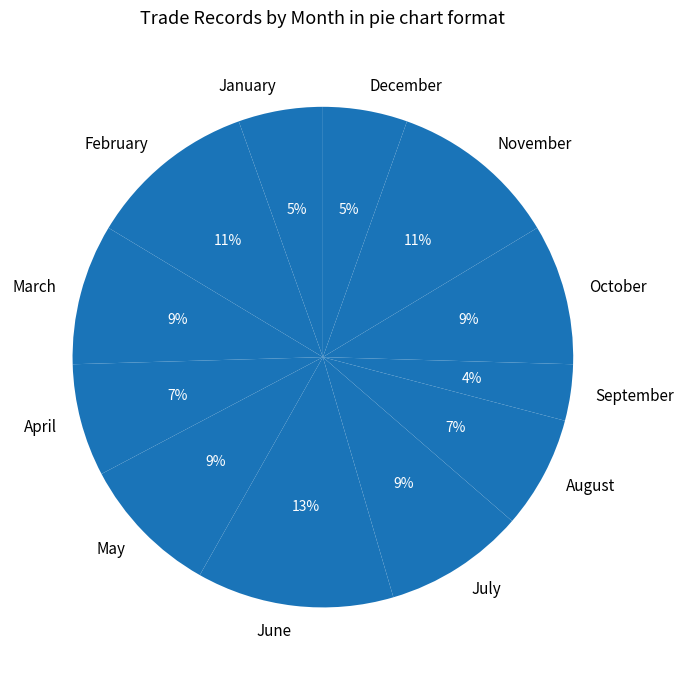

Is there a majority slice in this chart?

No